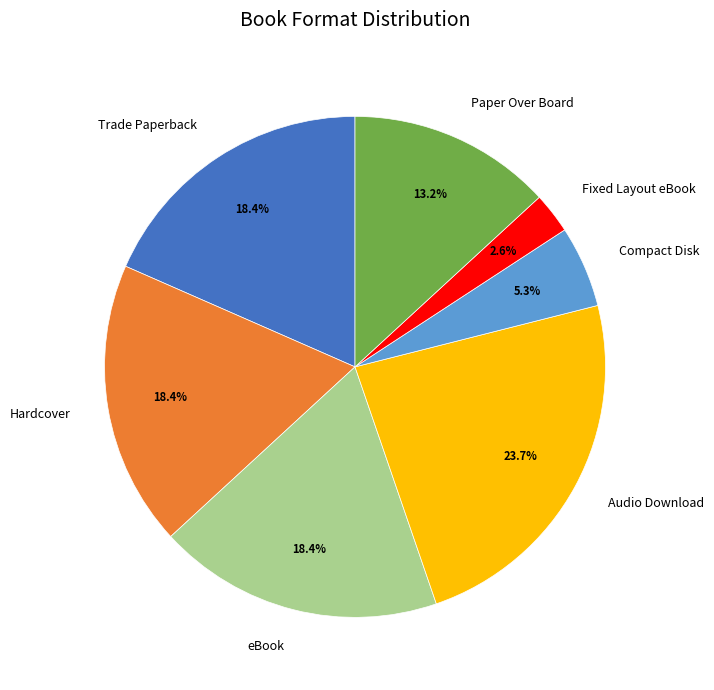

How many segments does this pie chart have?

7